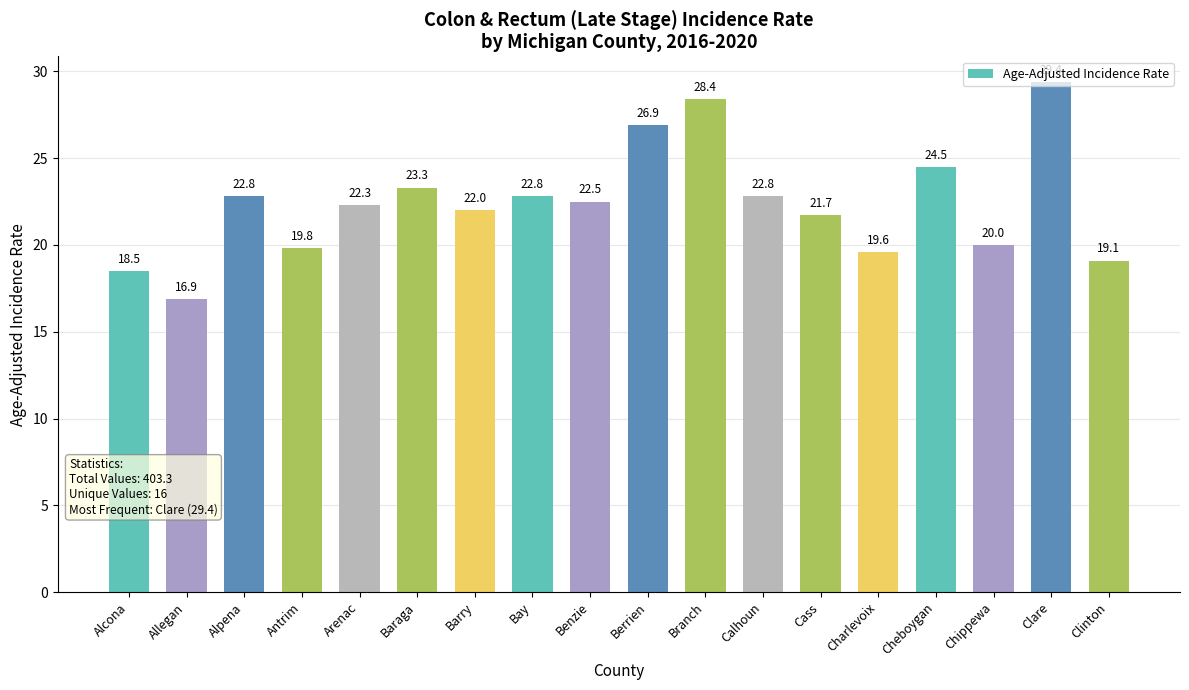

What value does the data have at Bay?

22.8